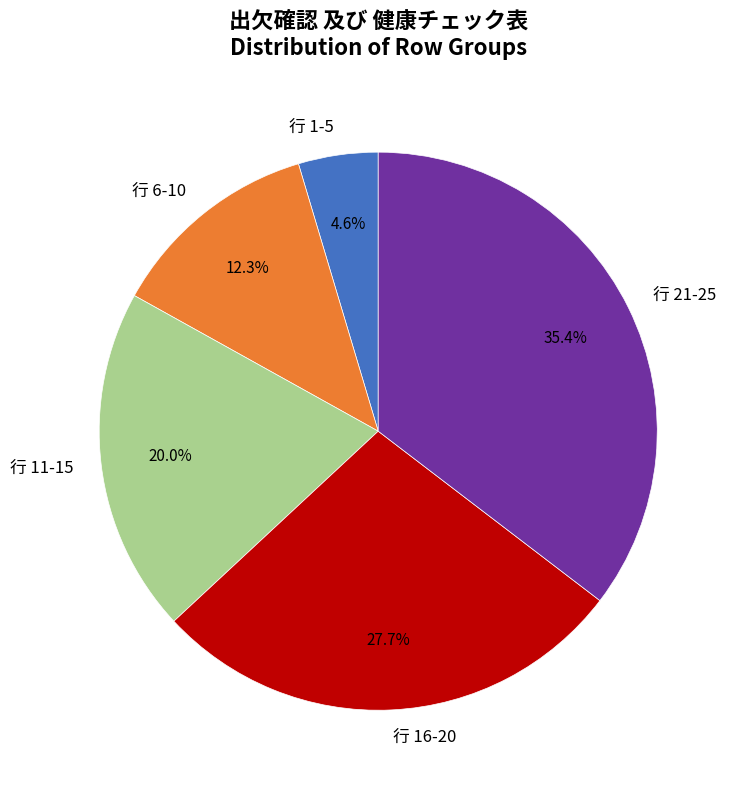

Is 行 6-10 the majority of the pie?

No